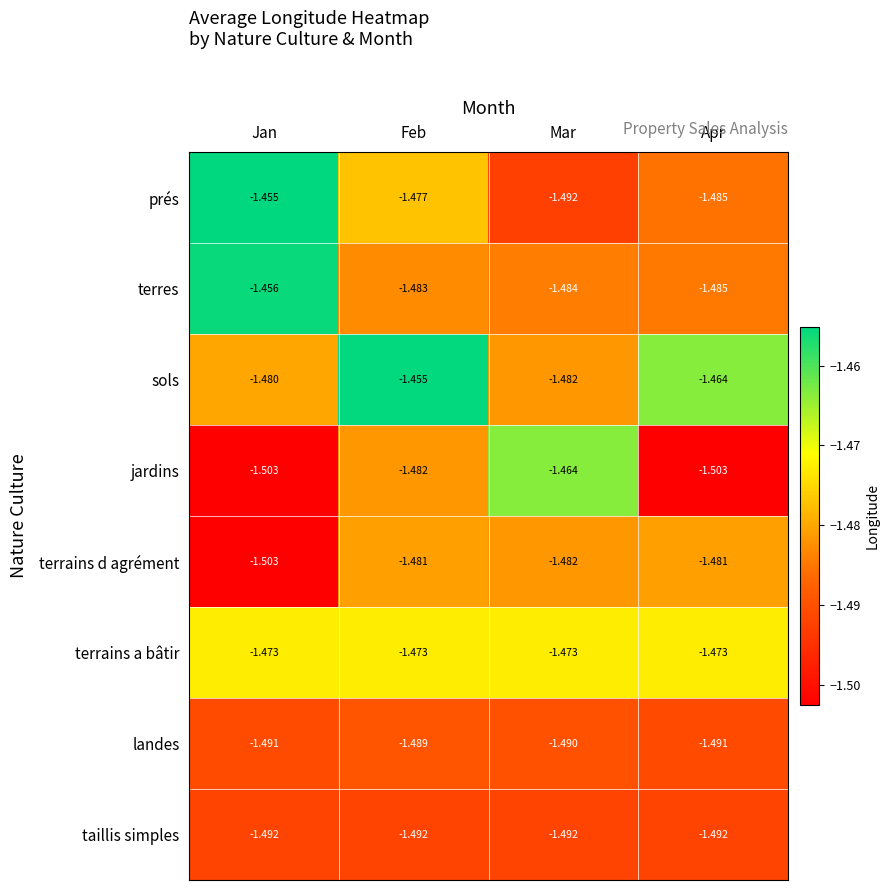

At Feb, list the series in order from largest to smallest.

sols, terrains a bâtir, prés, terrains d agrément, jardins, terres, landes, taillis simples